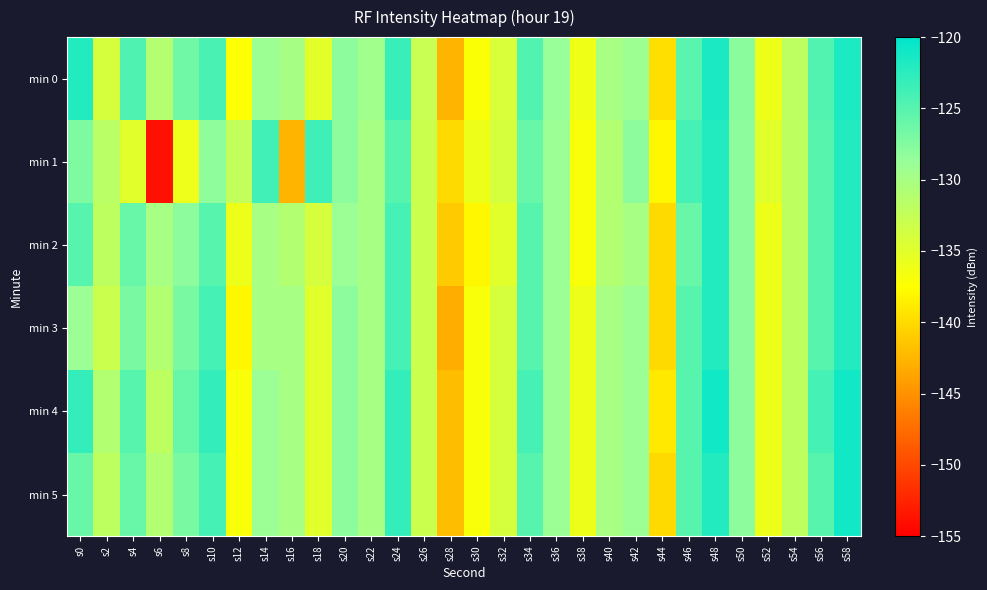

Reading right to left, what are all the values shown in this chart?

min 0: s58=-121.7	s56=-124.7	s54=-131.9	s52=-136.1	s50=-128.0	s48=-121.6	s46=-125.2	s44=-139.7	s42=-129.2	s40=-130.0	s38=-136.2	s36=-128.8	s34=-124.7	s32=-134.2	s30=-137.2	s28=-142.5	s26=-132.8	s24=-123.2	s22=-129.5	s20=-128.0	s18=-135.1	s16=-130.0	s14=-129.1	s12=-137.4	s10=-124.2	s8=-126.5	s6=-131.0	s4=-124.6	s2=-134.0	s0=-122.0
min 1: s58=-122.0	s56=-125.0	s54=-132.0	s52=-135.0	s50=-128.0	s48=-122.0	s46=-124.0	s44=-138.0	s42=-128.0	s40=-131.0	s38=-137.0	s36=-129.0	s34=-126.0	s32=-134.0	s30=-136.0	s28=-140.0	s26=-133.0	s24=-125.0	s22=-130.0	s20=-128.0	s18=-123.6	s16=-142.6	s14=-123.7	s12=-132.4	s10=-128.3	s8=-136.0	s6=-153.8	s4=-135.0	s2=-131.7	s0=-127.3
min 2: s58=-122.0	s56=-125.0	s54=-132.0	s52=-136.0	s50=-128.0	s48=-122.0	s46=-126.0	s44=-140.0	s42=-130.0	s40=-131.0	s38=-137.0	s36=-129.0	s34=-125.0	s32=-135.0	s30=-138.0	s28=-141.0	s26=-133.0	s24=-124.0	s22=-130.0	s20=-129.0	s18=-134.0	s16=-131.0	s14=-130.0	s12=-136.0	s10=-125.0	s8=-128.0	s6=-130.0	s4=-126.0	s2=-132.0	s0=-125.0
min 3: s58=-122.0	s56=-125.0	s54=-132.0	s52=-136.0	s50=-128.0	s48=-122.0	s46=-125.0	s44=-140.0	s42=-129.0	s40=-130.0	s38=-136.0	s36=-129.0	s34=-125.0	s32=-134.0	s30=-137.0	s28=-143.0	s26=-133.0	s24=-124.0	s22=-130.0	s20=-128.0	s18=-135.0	s16=-130.0	s14=-130.0	s12=-138.0	s10=-124.0	s8=-127.0	s6=-131.0	s4=-127.0	s2=-133.0	s0=-129.0
min 4: s58=-121.0	s56=-124.0	s54=-132.0	s52=-136.0	s50=-128.0	s48=-121.0	s46=-125.0	s44=-139.0	s42=-129.0	s40=-130.0	s38=-136.0	s36=-129.0	s34=-124.0	s32=-134.0	s30=-137.0	s28=-142.0	s26=-133.0	s24=-123.0	s22=-130.0	s20=-128.0	s18=-135.0	s16=-130.0	s14=-129.0	s12=-137.0	s10=-123.0	s8=-126.0	s6=-132.0	s4=-125.0	s2=-131.0	s0=-123.0
min 5: s58=-121.0	s56=-125.0	s54=-132.0	s52=-136.0	s50=-128.0	s48=-122.0	s46=-125.0	s44=-140.0	s42=-129.0	s40=-130.0	s38=-136.0	s36=-129.0	s34=-125.0	s32=-134.0	s30=-137.0	s28=-142.0	s26=-133.0	s24=-123.0	s22=-130.0	s20=-128.0	s18=-135.0	s16=-130.0	s14=-129.0	s12=-137.0	s10=-124.0	s8=-127.0	s6=-131.0	s4=-126.0	s2=-132.0	s0=-126.0